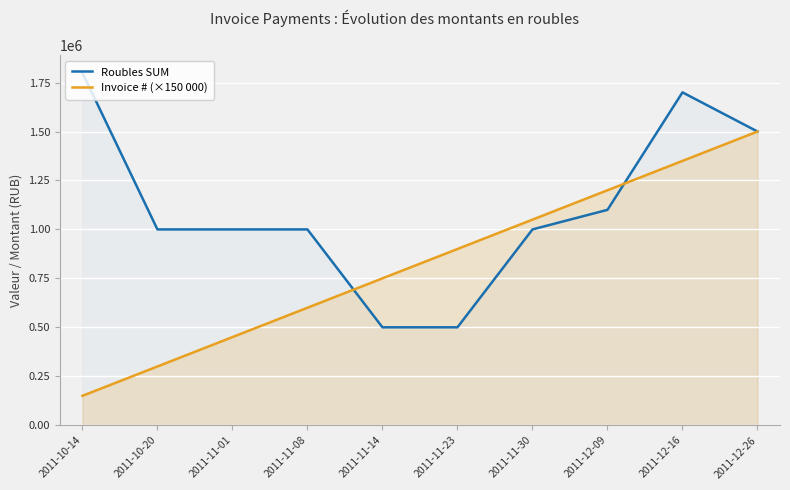

In Roubles SUM, how many points are higher than both neighbors (excluding endpoints)?

1